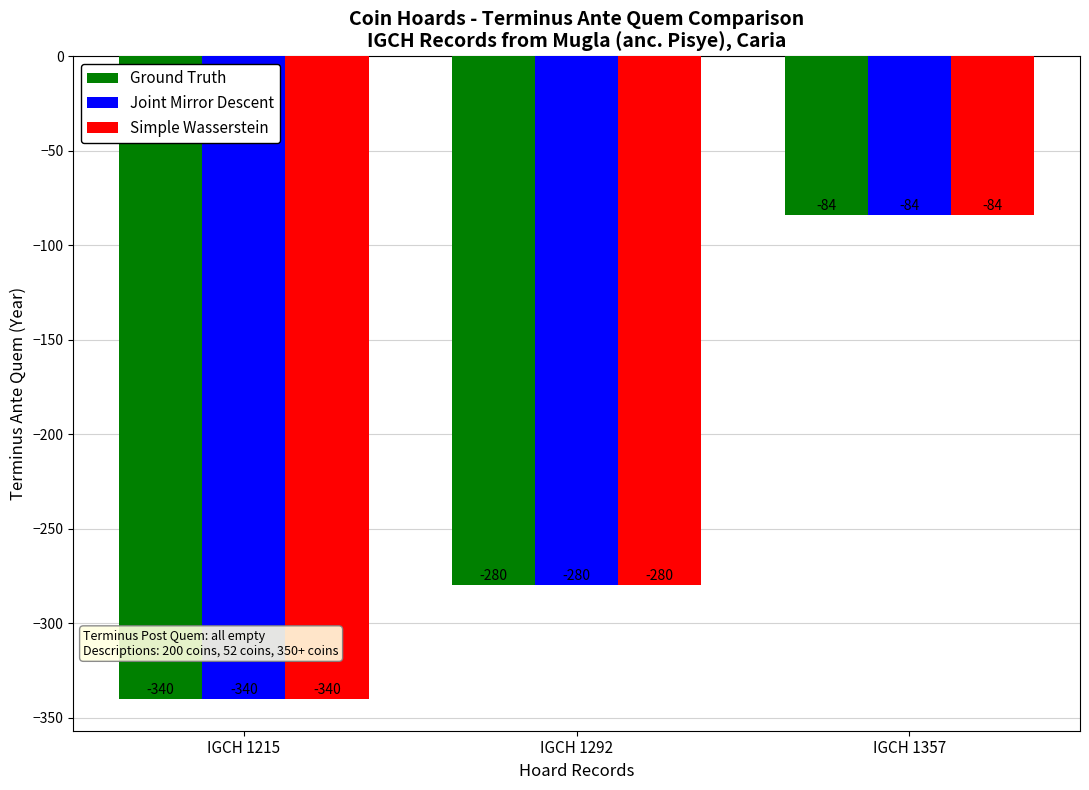

Count the Simple Wasserstein values in the range -340 to -84.

3